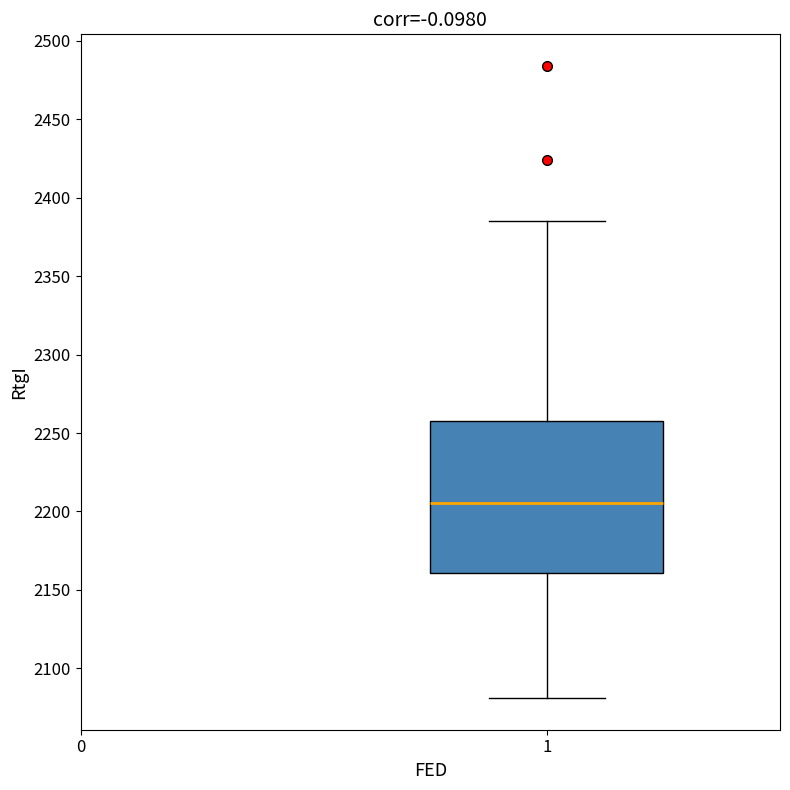

Read this box plot against the y-axis: the position of the median line, the range covered by the box, and the ends of both whiskers. The values are not printed on the chart, so give them approximately, as read against the axis.

median 2205, box 2160 to 2260, whiskers 2080 to 2385